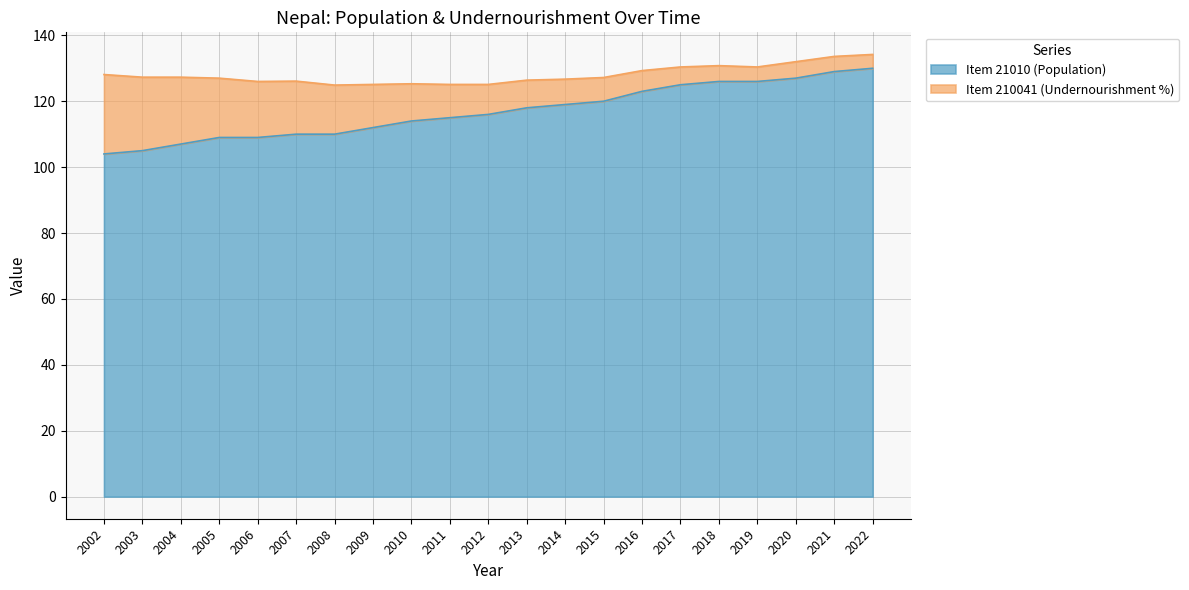

Rank the categories by value from highest to lowest.

2022, 2021, 2020, 2018, 2019, 2017, 2016, 2015, 2014, 2013, 2012, 2011, 2010, 2009, 2007, 2008, 2005, 2006, 2004, 2003, 2002